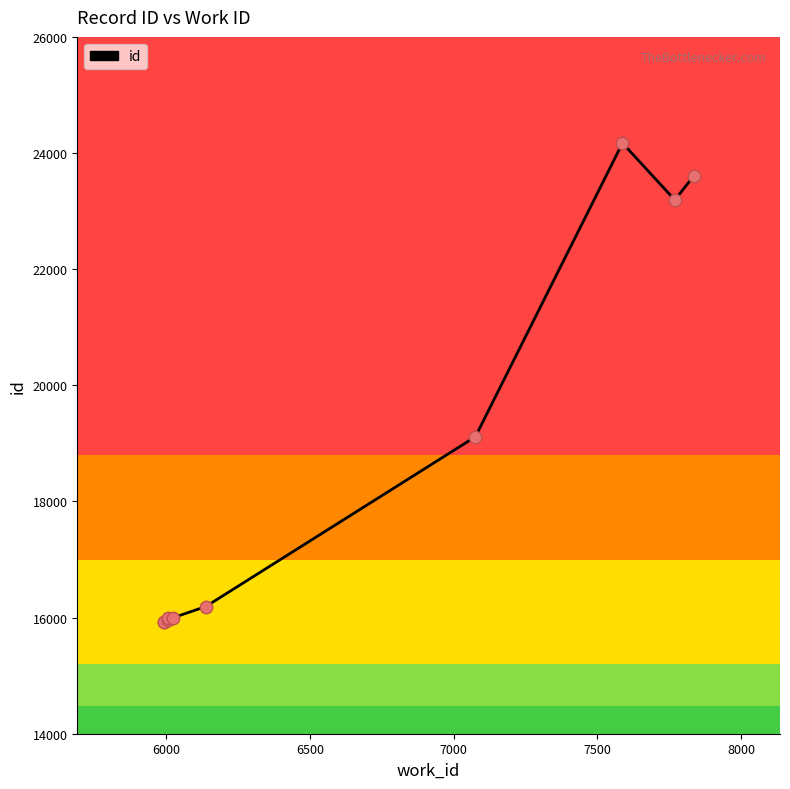

What is the difference between the maximum and minimum values?

8246